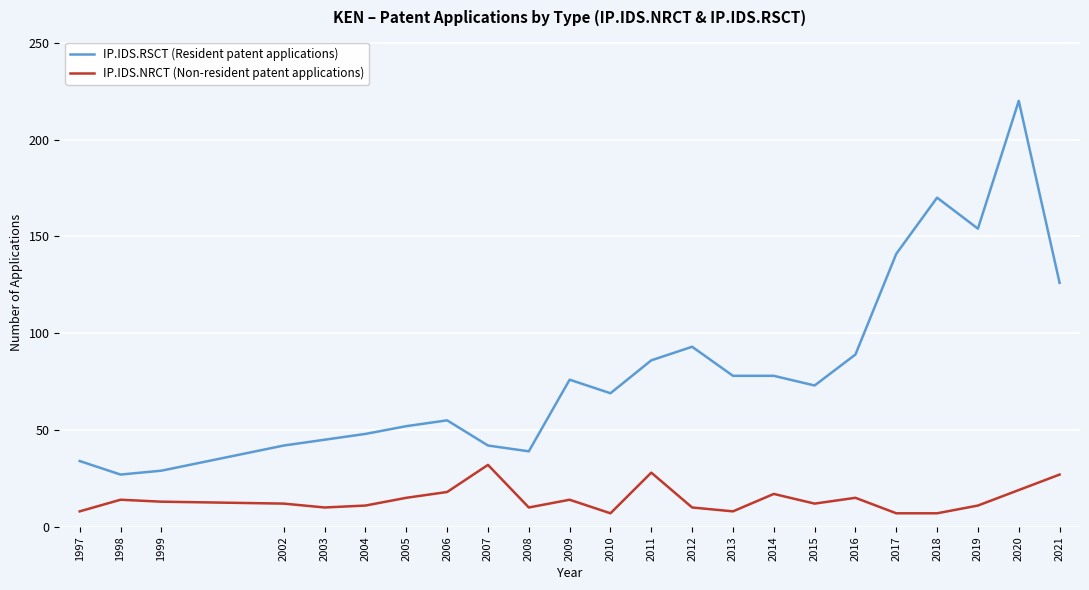

What is the total value across all series at 2009?

90